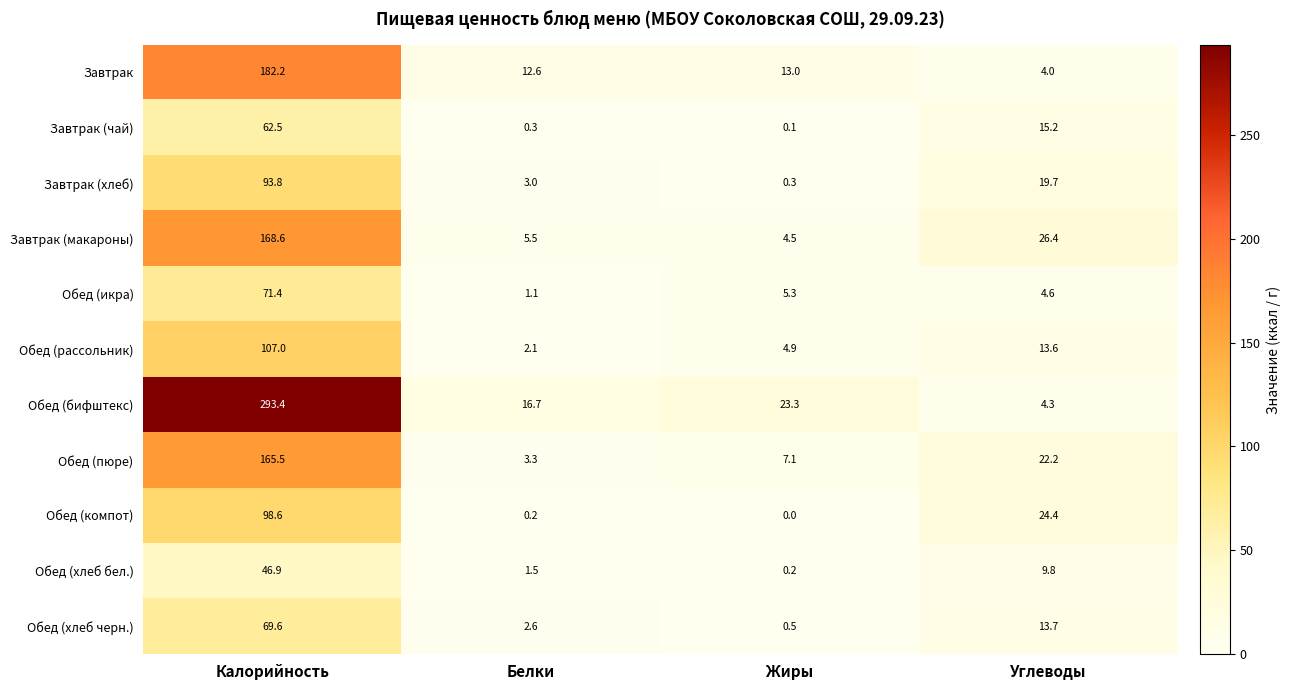

Where is Обед (хлеб черн.) nearest to the value 35?

Углеводы